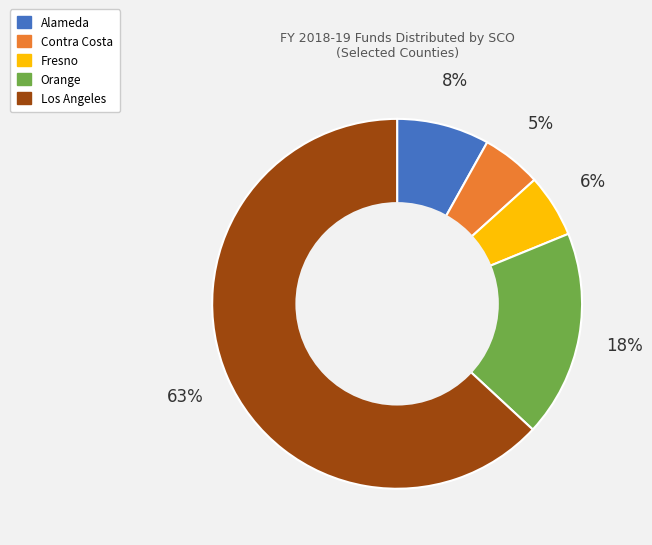

Is the sum of Orange and Alameda greater than half?

No